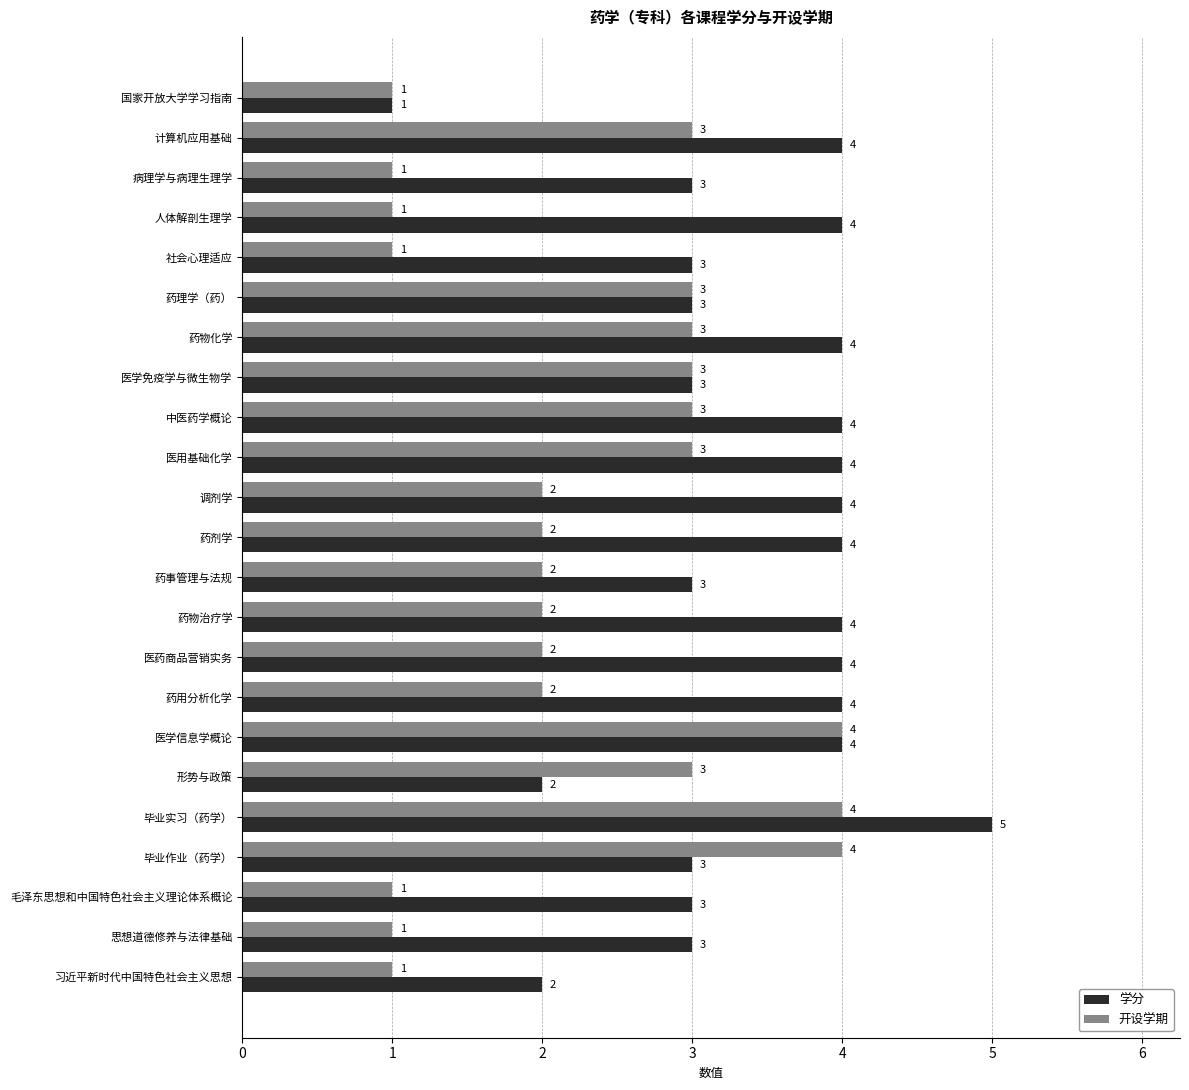

How many 学分 values are between 3 and 4?

19